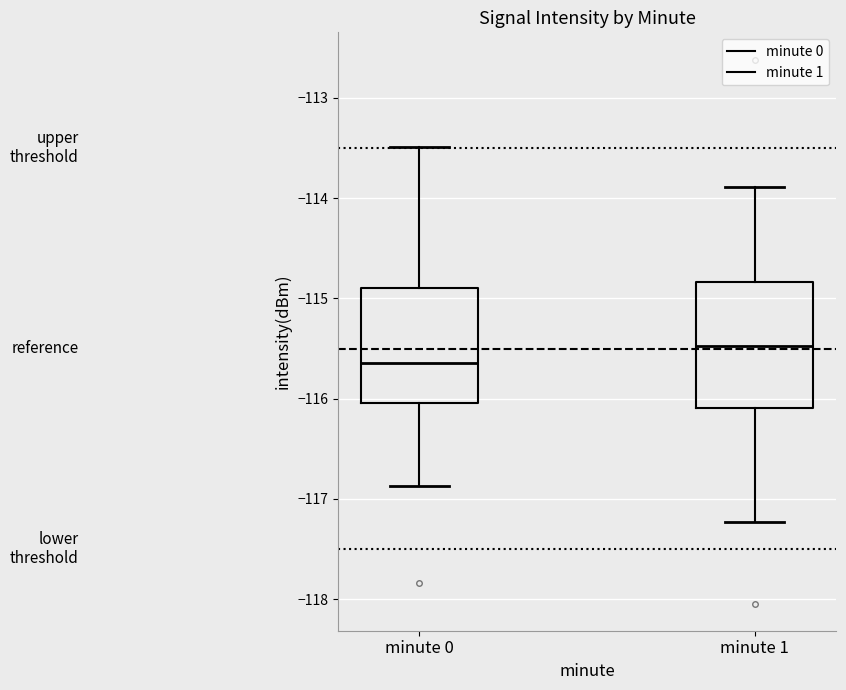

Reading left to right, read every box against the y-axis: the position of its median line, the range the box covers, and the ends of its whiskers. The values are not printed on the chart, so give them approximately, as read against the axis.

minute 0: median -115.6, box -116.0 to -114.9, whiskers -116.9 to -113.5
minute 1: median -115.5, box -116.1 to -114.8, whiskers -117.2 to -113.9